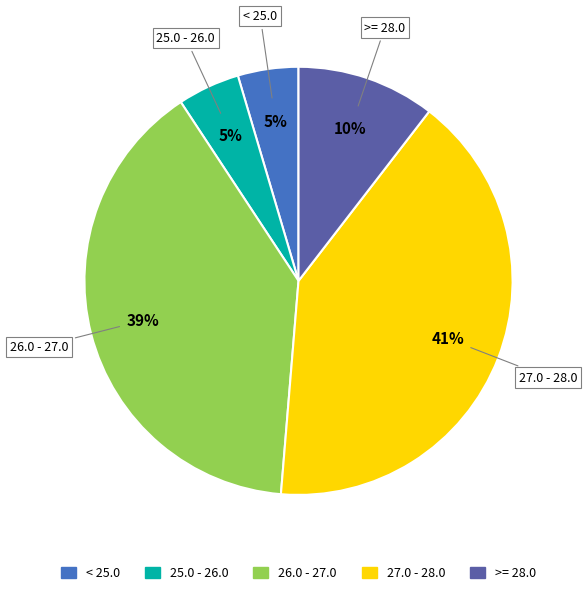

To the nearest percent, what is the average slice percentage?

20%